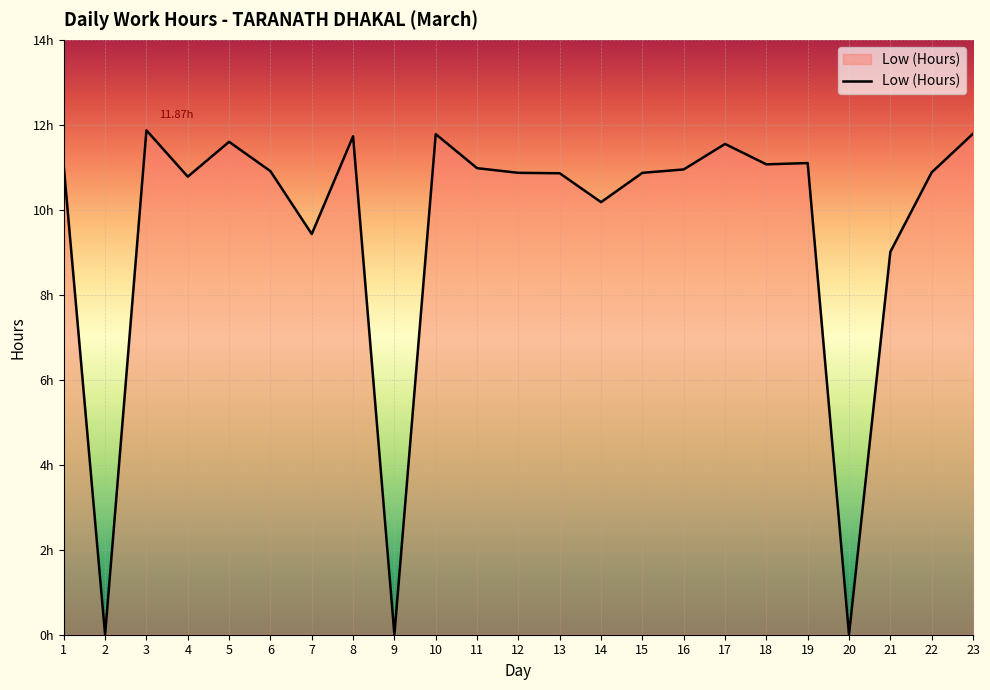

Reading left to right, transcribe all the data shown in this chart.

1=11.0	2=0.0	3=11.9	4=10.8	5=11.6	6=10.9	7=9.4	8=11.7	9=0.0	10=11.8	11=11.0	12=10.9	13=10.9	14=10.2	15=10.9	16=10.9	17=11.6	18=11.1	19=11.1	20=0.0	21=9.0	22=10.9	23=11.8